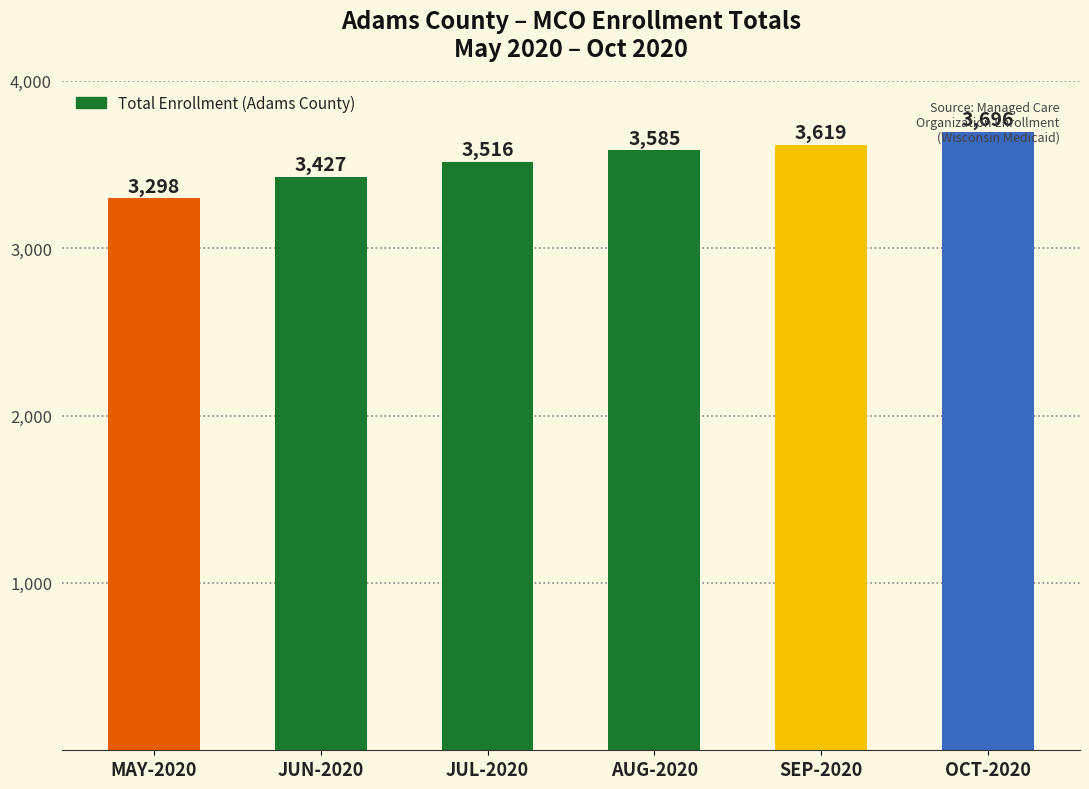

Does the chart contain any negative values?

No